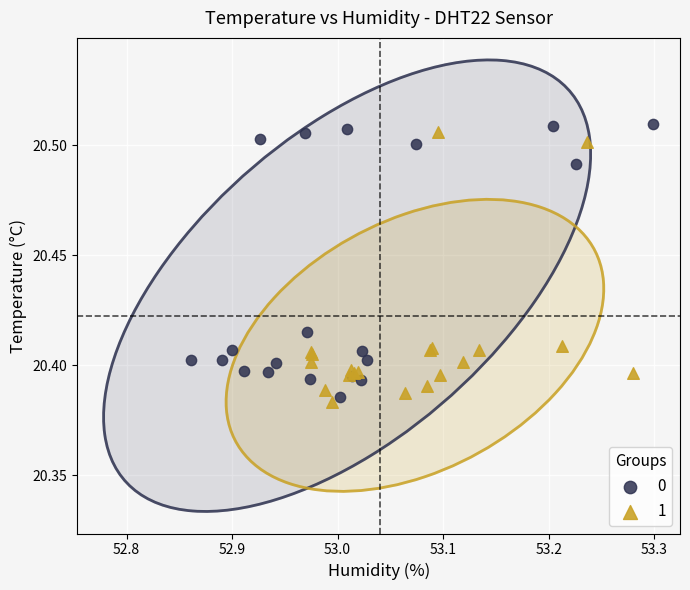

Which series contains the lowest Y value?

1